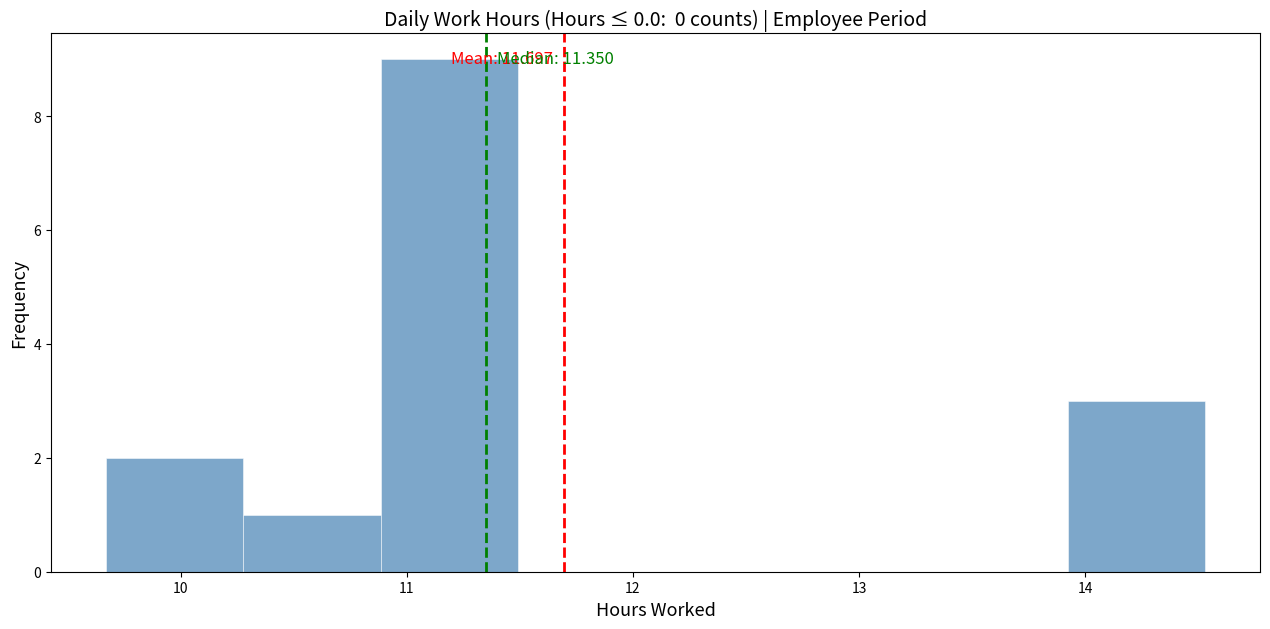

Over which range of the x-axis is the bar tallest?

10.9 to 11.5